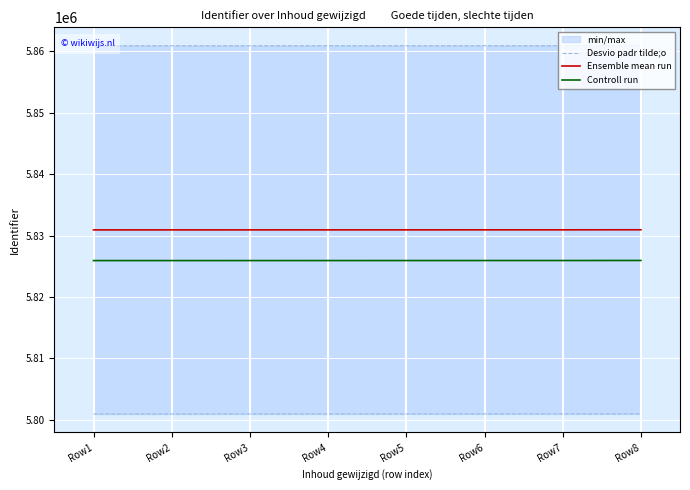

Is the value of Controll run at Row8 greater than the value of Ensemble mean run at Row1?

No